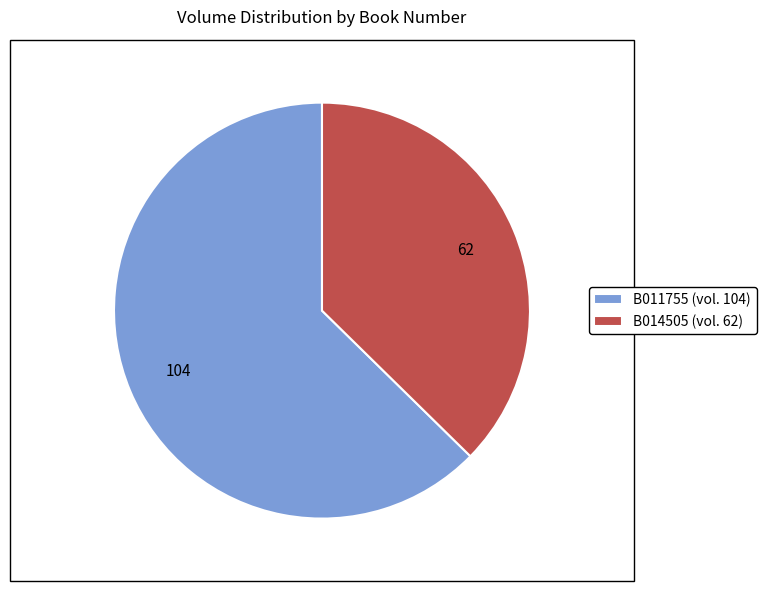

What is the ratio of the value at B014505 (vol. 62) to the value at B011755 (vol. 104)?

0.6